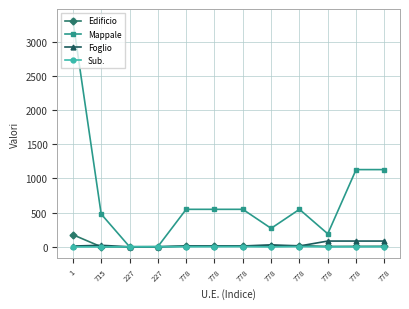

How many values in the Edificio series are below 11?

6